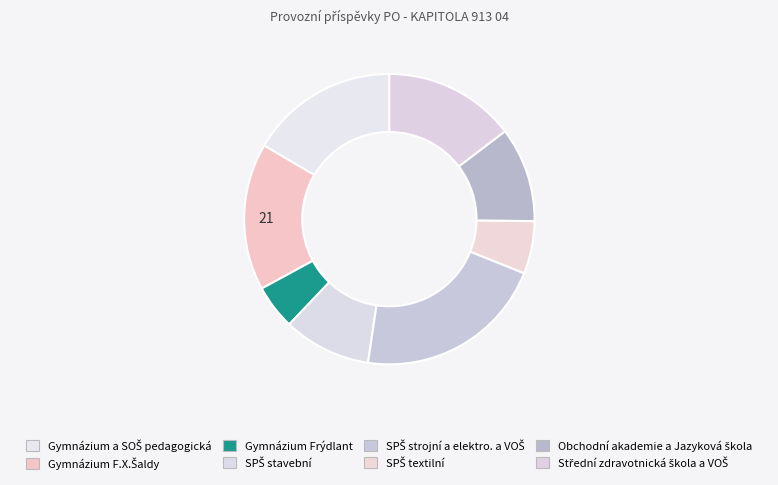

What percentage is the Střední zdravotnická škola a VOŠ slice, to the nearest percent?

15%